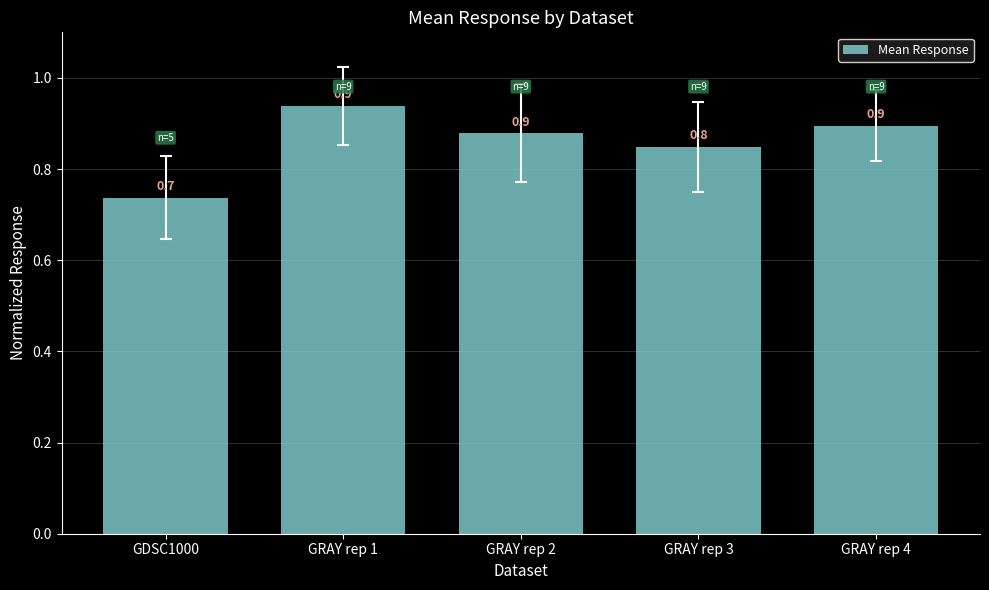

Where is the data nearest to the value 0?

GDSC1000